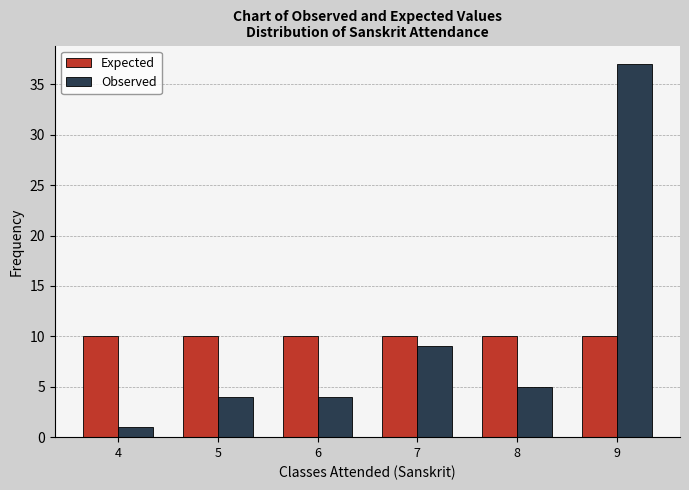

Reading left to right, transcribe this chart: for each range on the x-axis, give the height of each series' bar. The values are not printed on the chart, so give them approximately, as read against the axis.

3.5 to 4.5: Expected=10	Observed=1
4.5 to 5.5: Expected=10	Observed=4
5.5 to 6.5: Expected=10	Observed=4
6.5 to 7.5: Expected=10	Observed=9
7.5 to 8.5: Expected=10	Observed=5
8.5 to 9.5: Expected=10	Observed=37